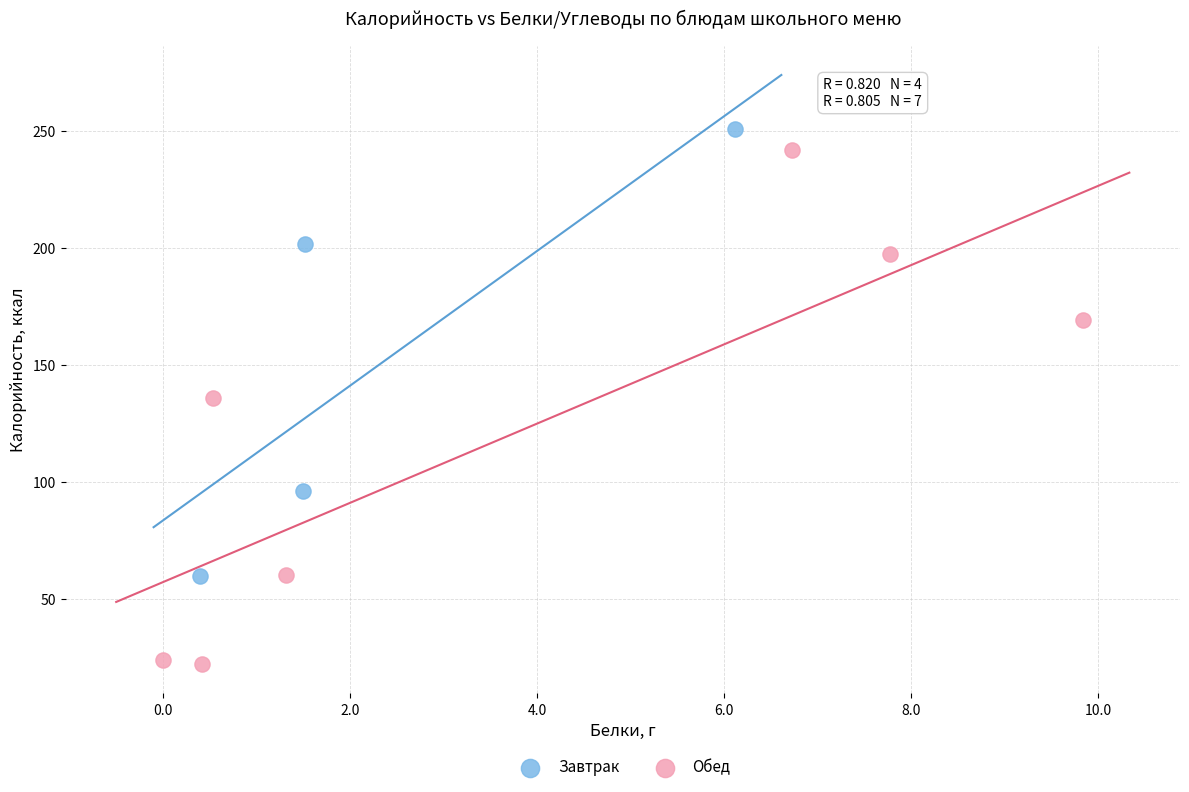

What are all the series names shown in the legend?

Завтрак, Обед